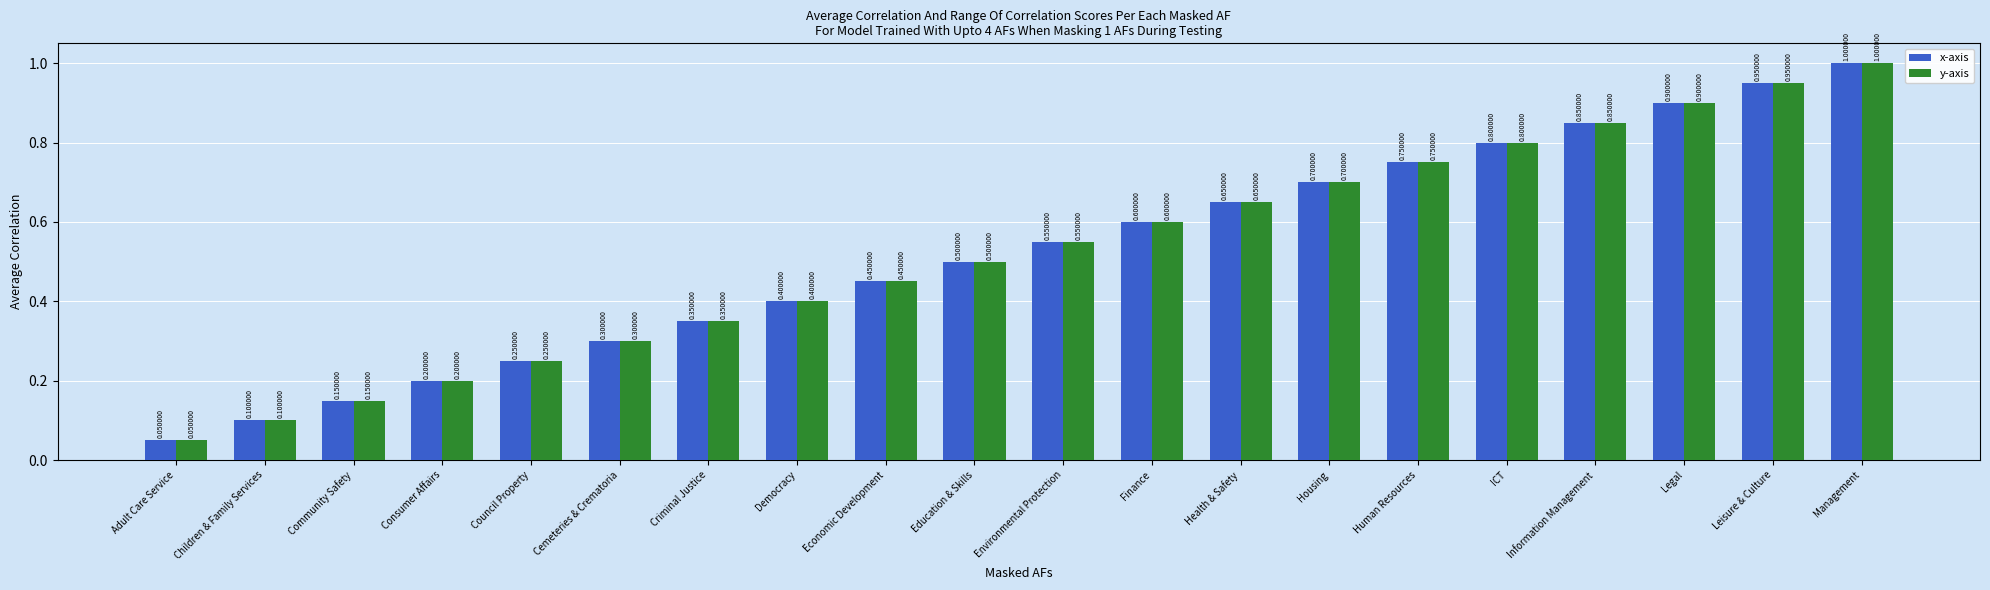

At which category does the chart reach its minimum across all series?

Adult Care Service